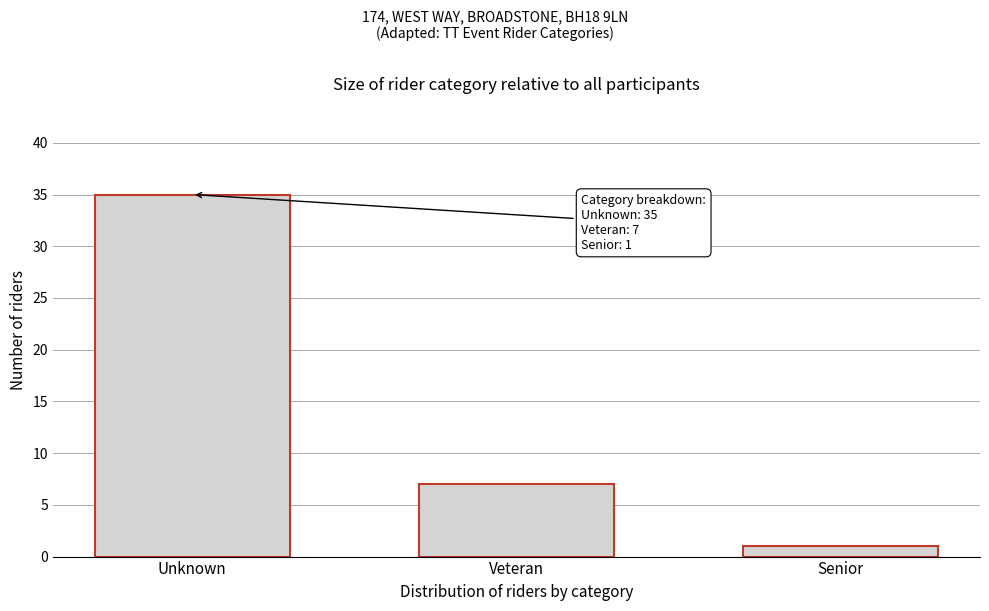

Reading right to left, list all the values displayed in this chart.

1	7	35